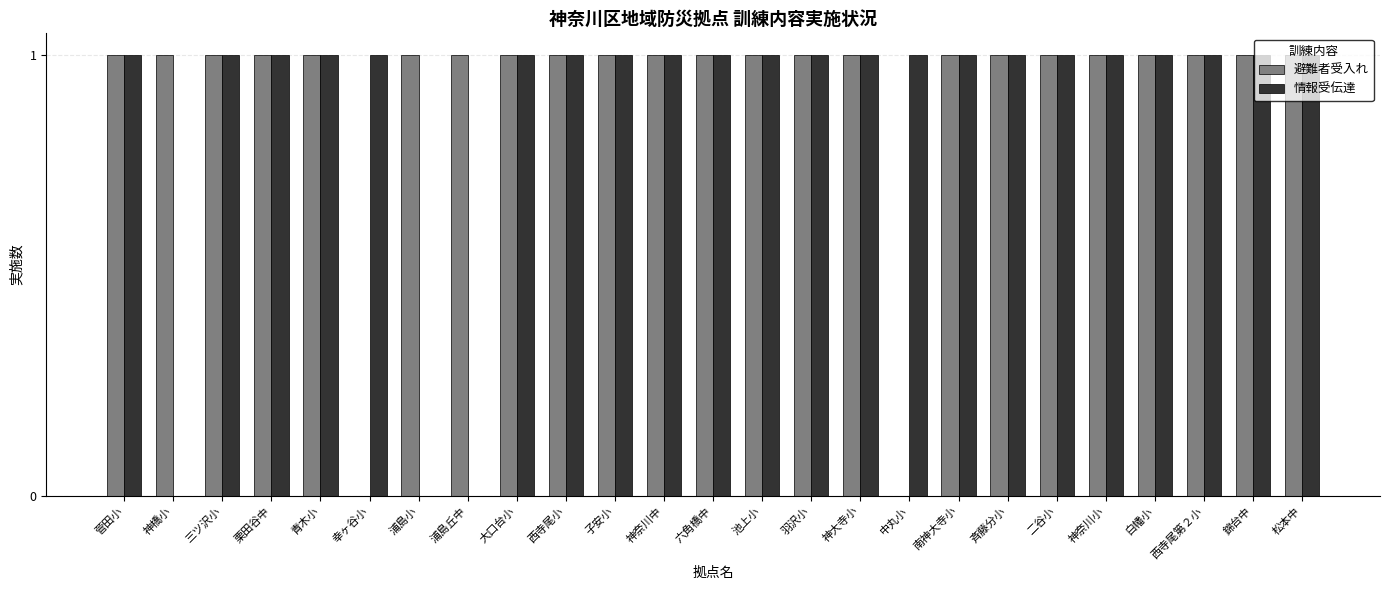

True or false: 情報受伝達 has a value of -1 at 浦島小.

False